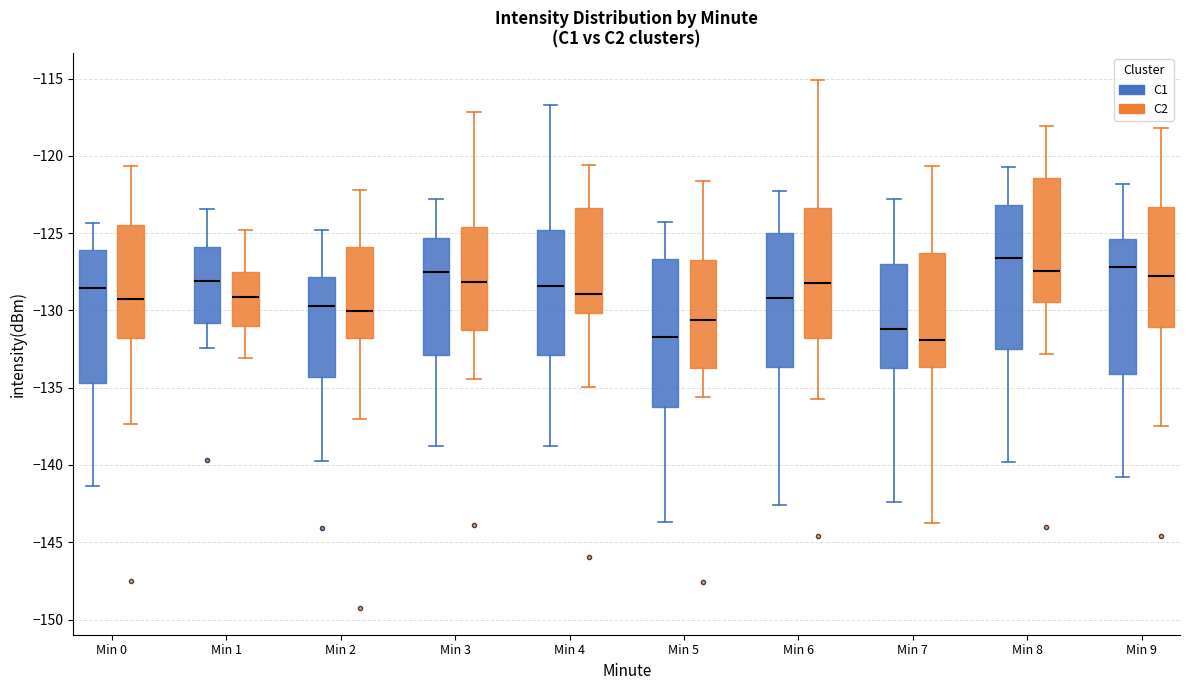

Reading left to right, transcribe this box plot: for each box, give where its median line is, the range the box spans, and where its two whiskers end, as read against the y-axis. The values are not printed on the chart, so give them approximately, as read against the axis.

Min 0 (C1): median -128.5, box -134.5 to -126.0, whiskers -141.5 to -124.5
Min 0 (C2): median -129.0, box -132.0 to -124.5, whiskers -137.5 to -120.5
Min 1 (C1): median -128.0, box -131.0 to -126.0, whiskers -132.5 to -123.5
Min 1 (C2): median -129.0, box -131.0 to -127.5, whiskers -133.0 to -125.0
Min 2 (C1): median -129.5, box -134.5 to -128.0, whiskers -139.5 to -125.0
Min 2 (C2): median -130.0, box -132.0 to -126.0, whiskers -137.0 to -122.0
Min 3 (C1): median -127.5, box -133.0 to -125.5, whiskers -139.0 to -123.0
Min 3 (C2): median -128.0, box -131.5 to -124.5, whiskers -134.5 to -117.0
Min 4 (C1): median -128.5, box -133.0 to -125.0, whiskers -139.0 to -116.5
Min 4 (C2): median -129.0, box -130.0 to -123.5, whiskers -135.0 to -120.5
Min 5 (C1): median -131.5, box -136.0 to -126.5, whiskers -143.5 to -124.5
Min 5 (C2): median -130.5, box -133.5 to -127.0, whiskers -135.5 to -121.5
Min 6 (C1): median -129.0, box -133.5 to -125.0, whiskers -142.5 to -122.5
Min 6 (C2): median -128.0, box -132.0 to -123.5, whiskers -135.5 to -115.0
Min 7 (C1): median -131.0, box -134.0 to -127.0, whiskers -142.5 to -123.0
Min 7 (C2): median -132.0, box -133.5 to -126.5, whiskers -143.5 to -120.5
Min 8 (C1): median -126.5, box -132.5 to -123.0, whiskers -140.0 to -120.5
Min 8 (C2): median -127.5, box -129.5 to -121.5, whiskers -133.0 to -118.0
Min 9 (C1): median -127.0, box -134.0 to -125.5, whiskers -141.0 to -122.0
Min 9 (C2): median -128.0, box -131.0 to -123.5, whiskers -137.5 to -118.0